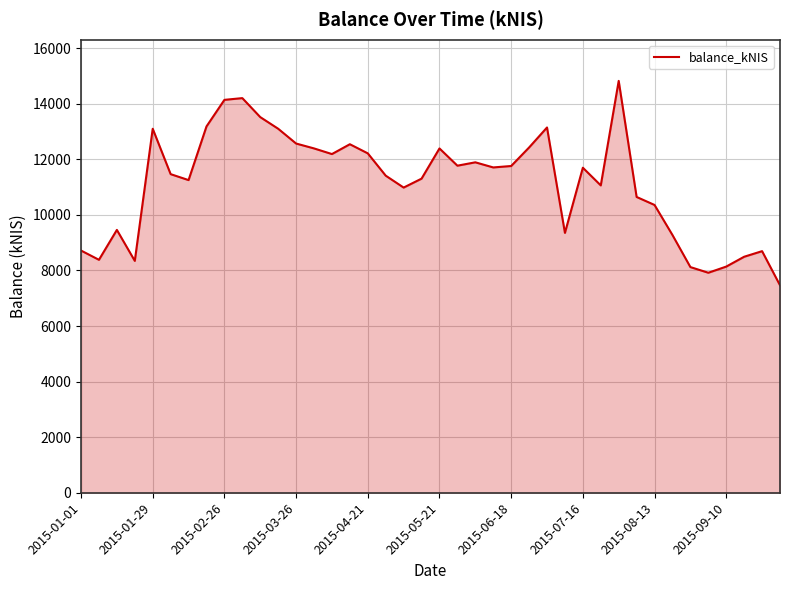

What is the minimum value shown in the chart?

7467.6